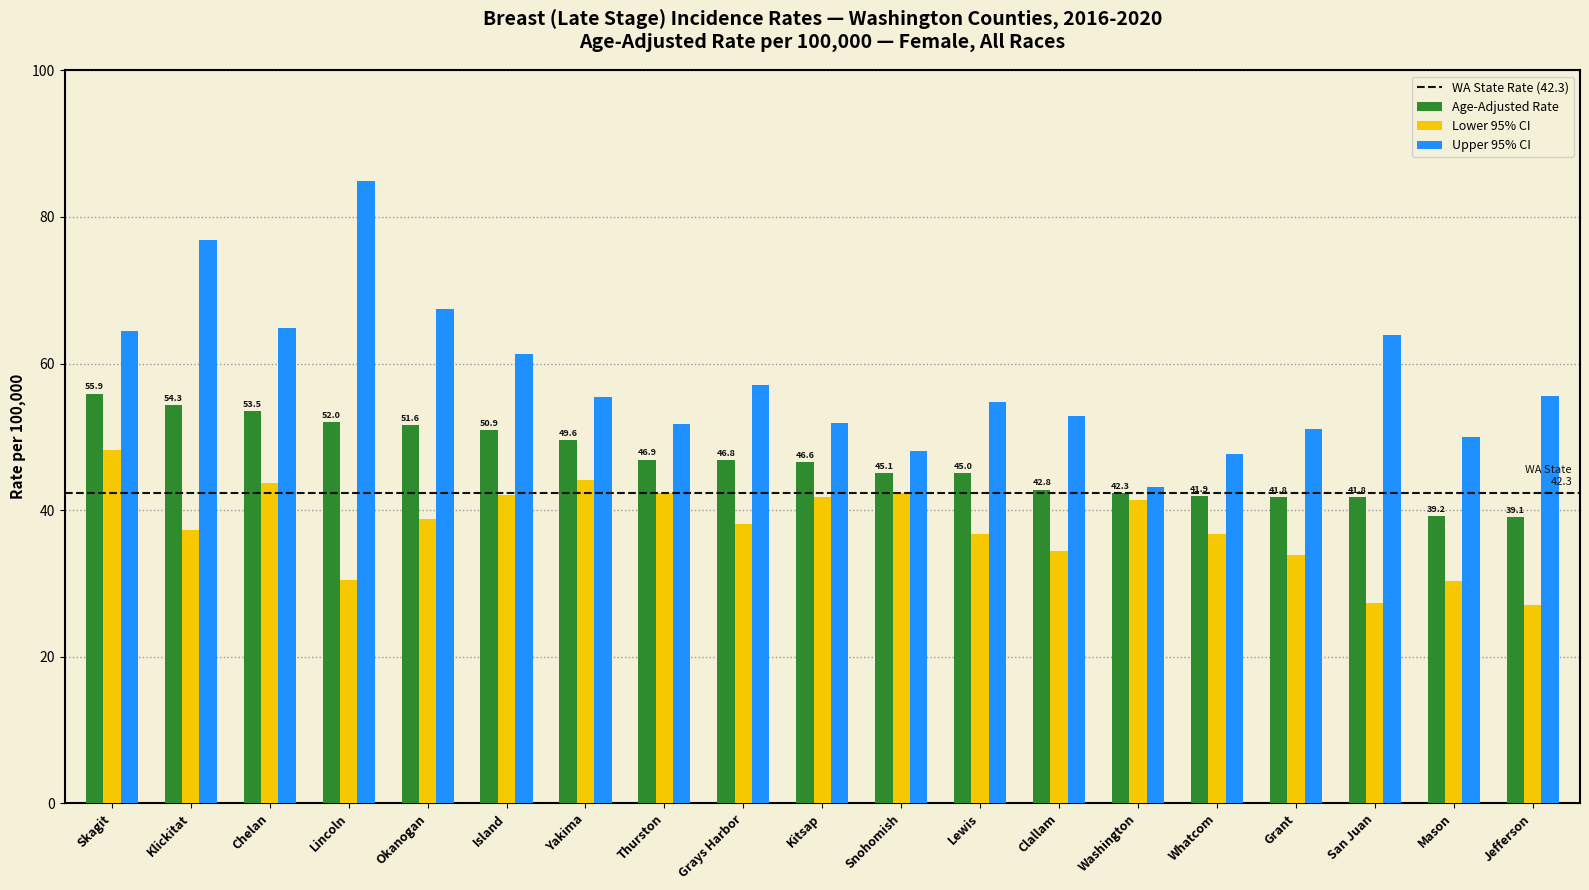

Read the Age-Adjusted Rate value at Mason.

39.2